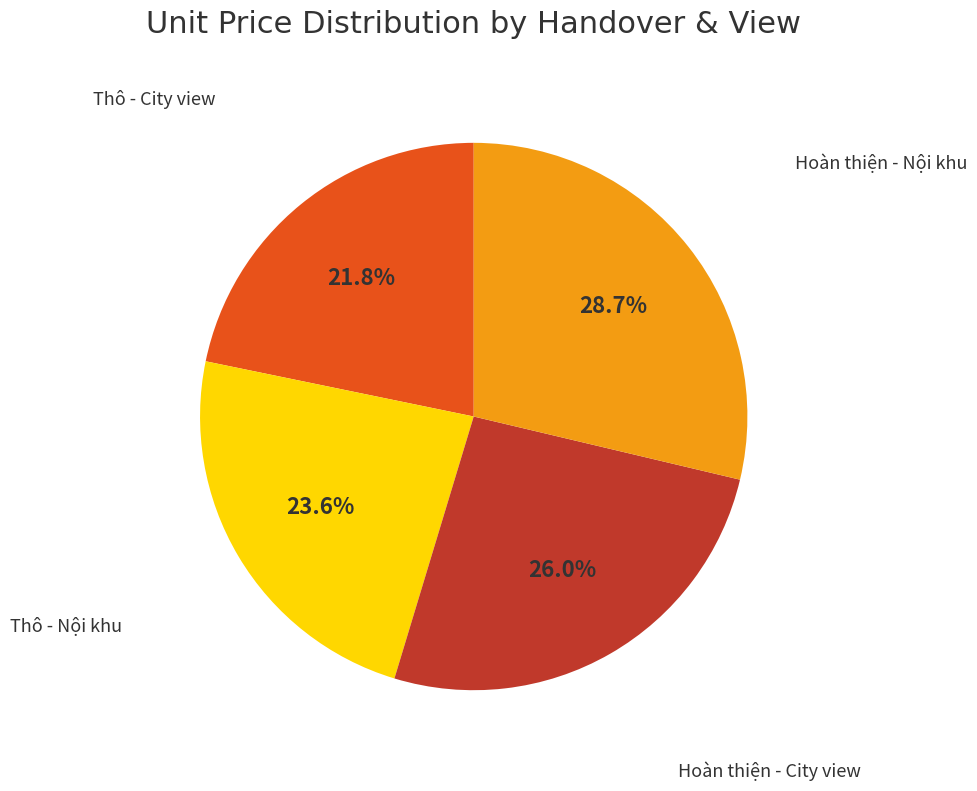

To the nearest percent, what portion does Thô - City view represent?

22%